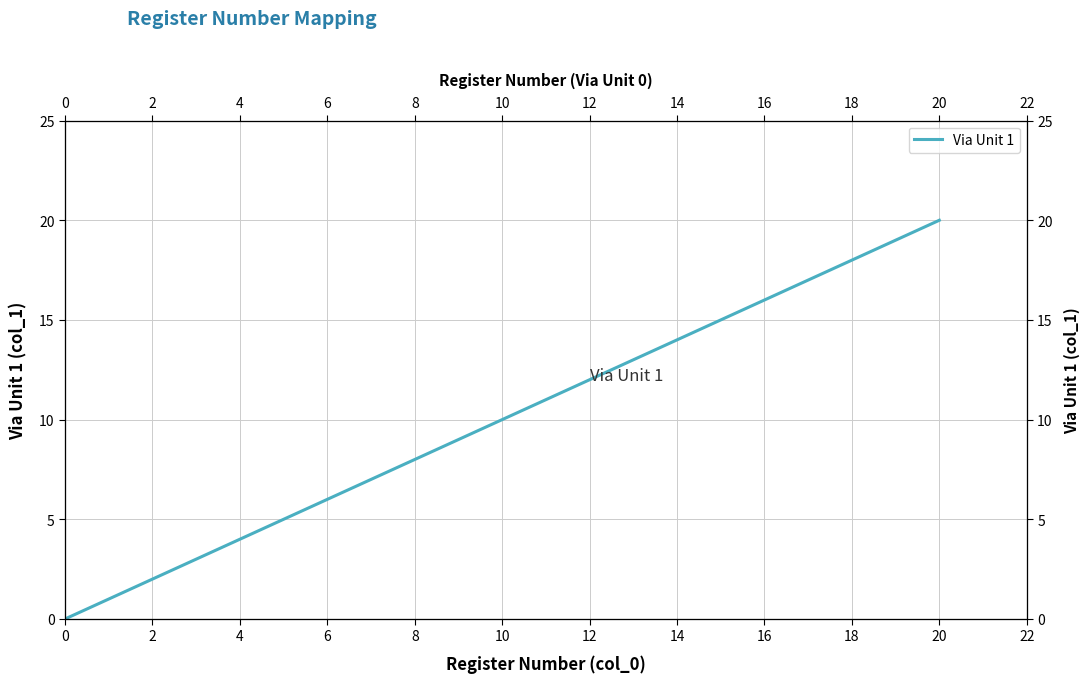

Count the number of values greater than 10.

10